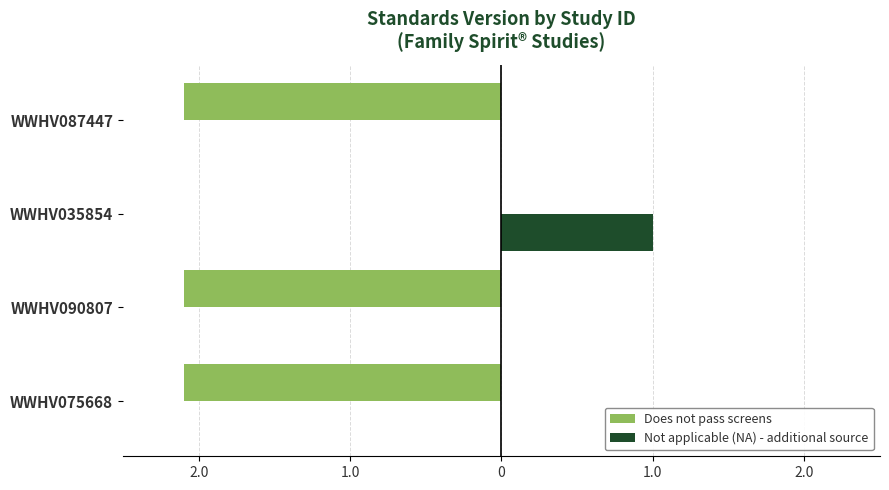

What is the value of the Not applicable (NA) - additional source bar at the 3rd from the left?

1.0